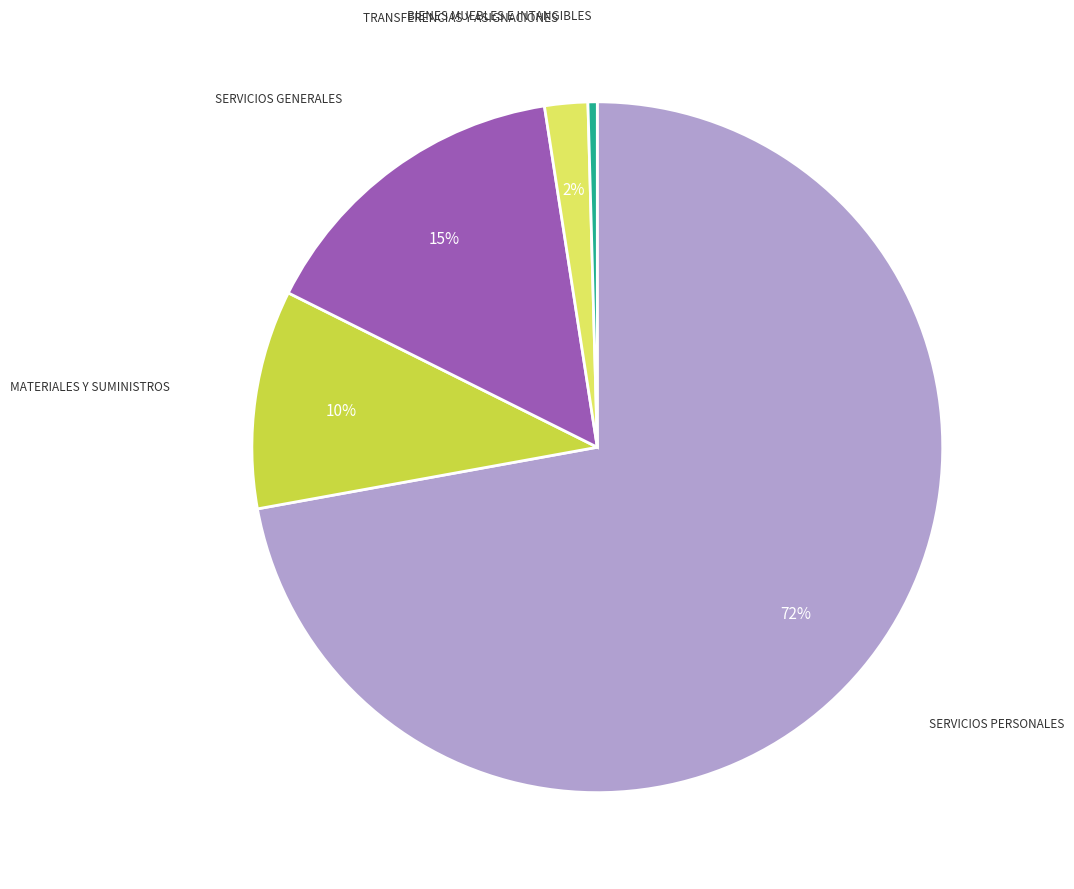

To the nearest percent, what is the average slice percentage?

20%